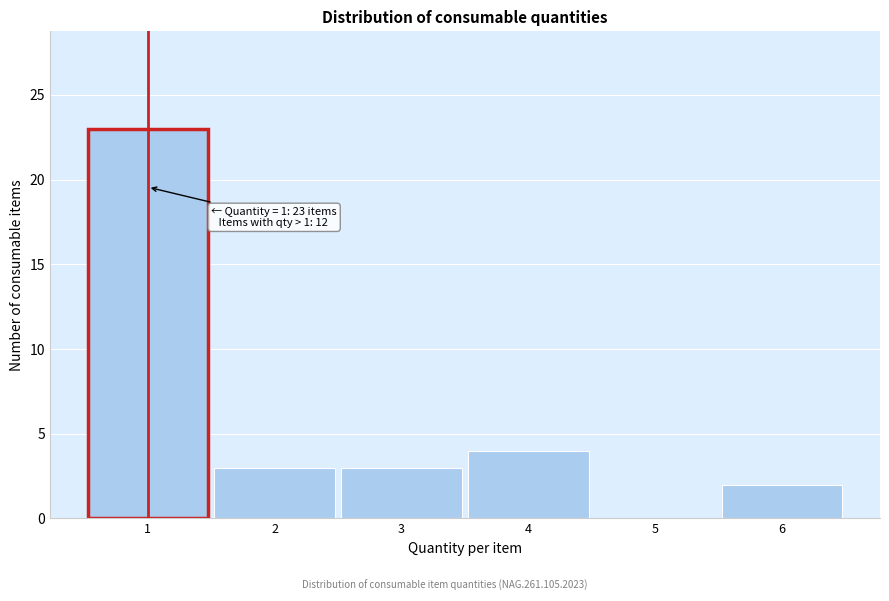

Reading left to right, transcribe all the data shown in this chart.

1=23	2=3	3=3	4=4	5=0	6=2